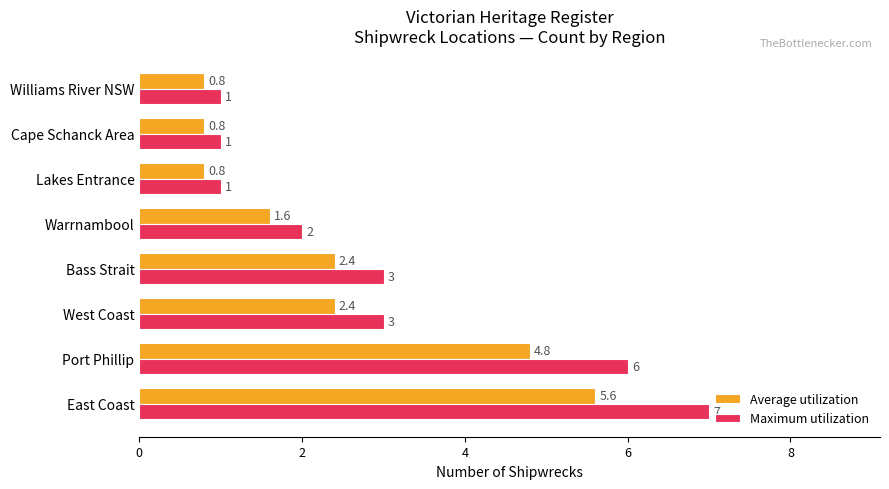

Which series has the largest total across all categories?

Maximum utilization